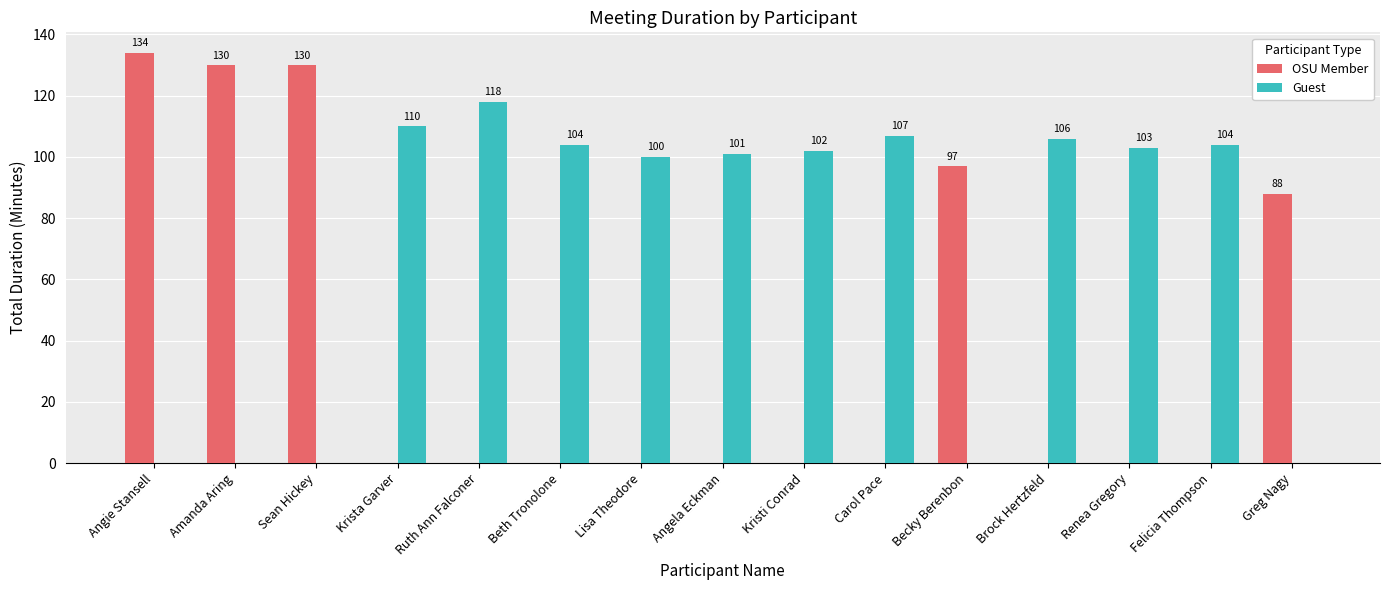

True or false: OSU Member has a value of 146 at Greg Nagy.

False